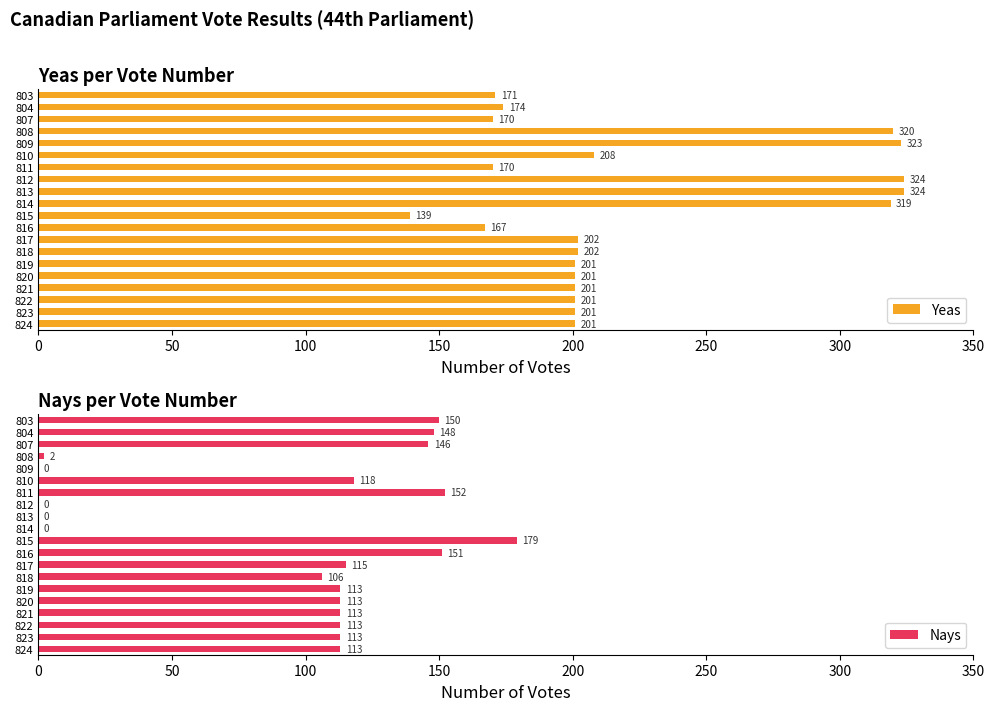

What is the sum of the Nays values at 824 and 812?

113